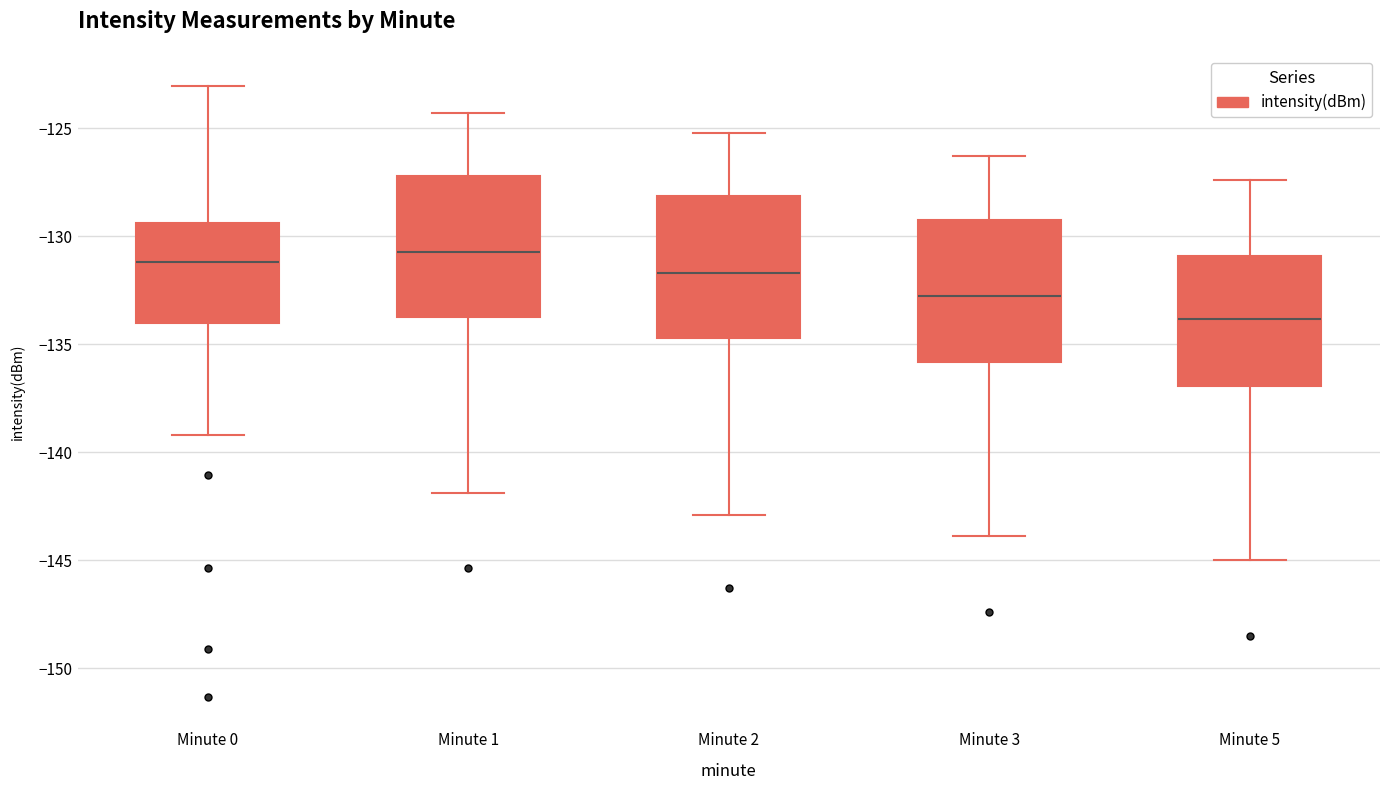

Which box's median line is the lowest?

Minute 5